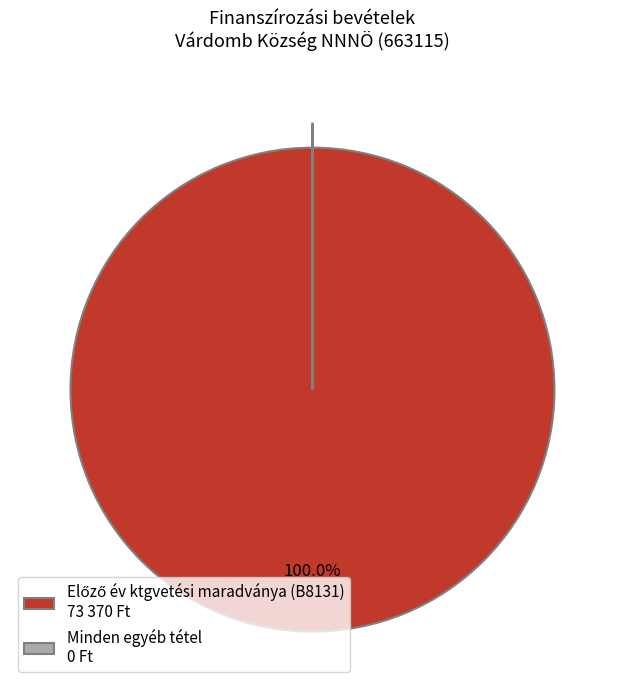

Does any single category account for the majority?

Yes